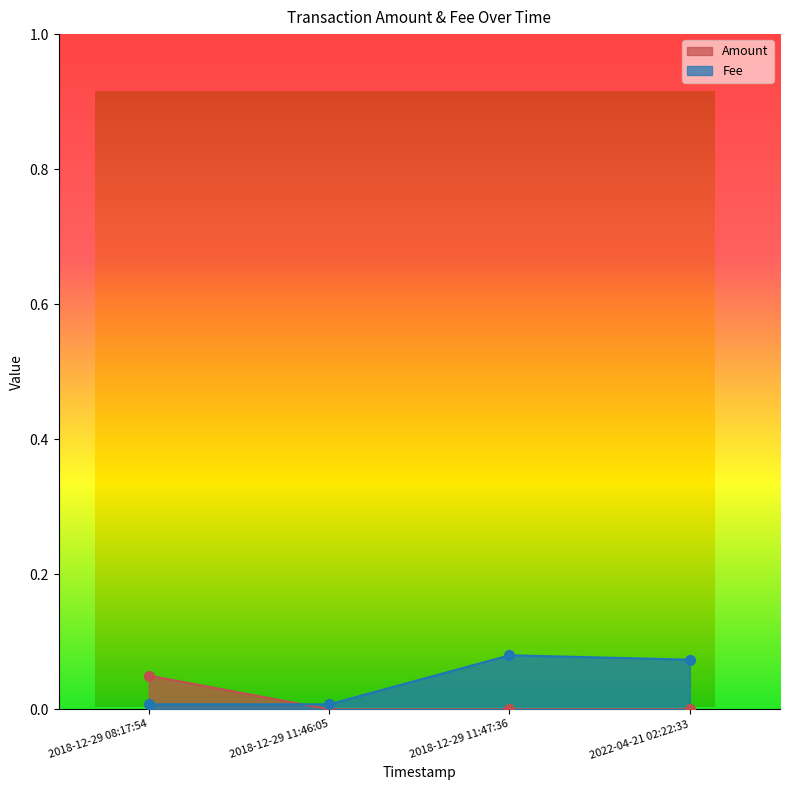

What is the sum of the values at 2018-12-29 08:17:54 and 2022-04-21 02:22:33?

0.1